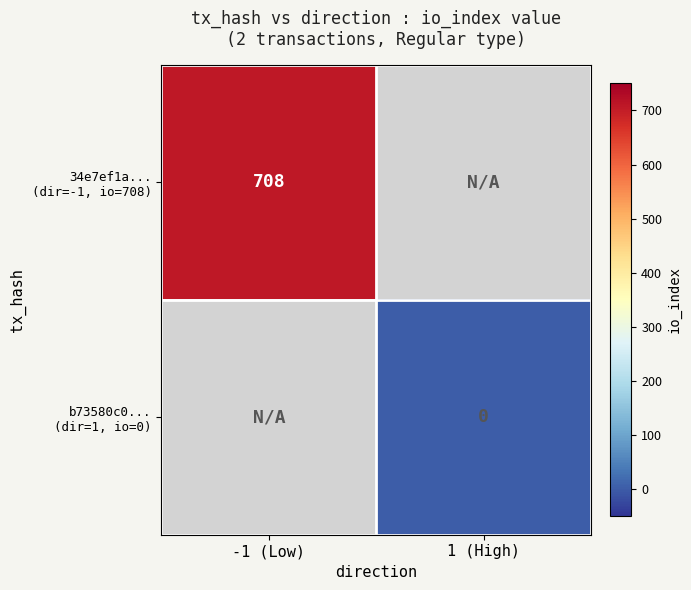

What is the minimum value for 34e7ef1a... (dir=-1, io=708)?

708.0